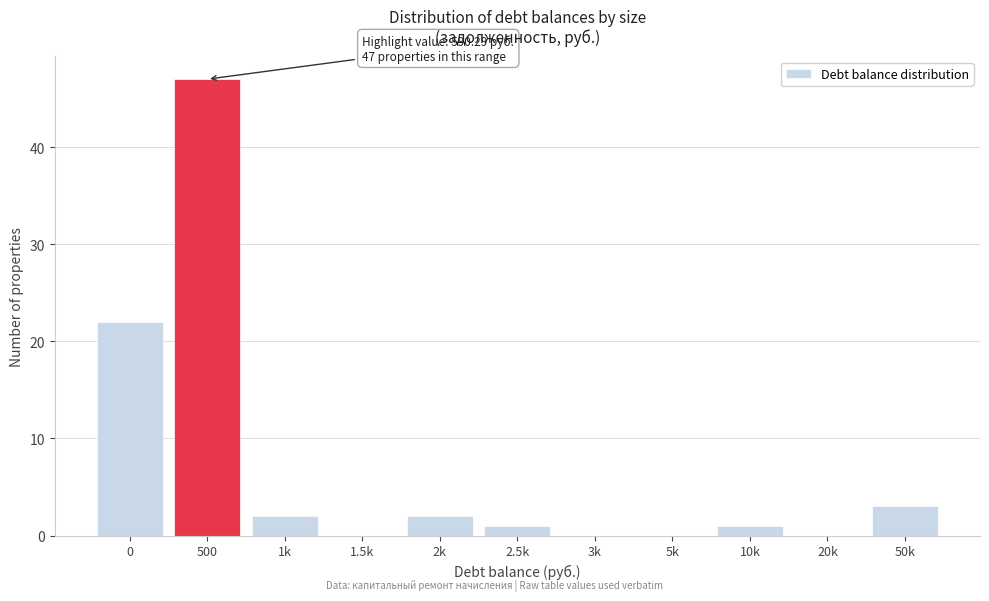

Reading right to left, transcribe all the data shown in this chart.

50k=3	20k=0	10k=1	5k=0	3k=0	2.5k=1	2k=2	1.5k=0	1k=2	500=47	0=22